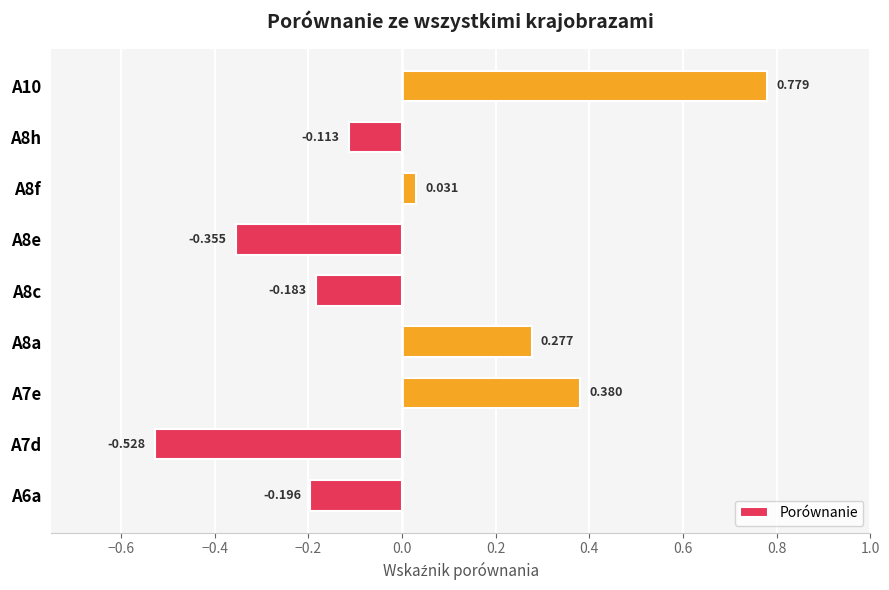

How many data points does each series have?

9